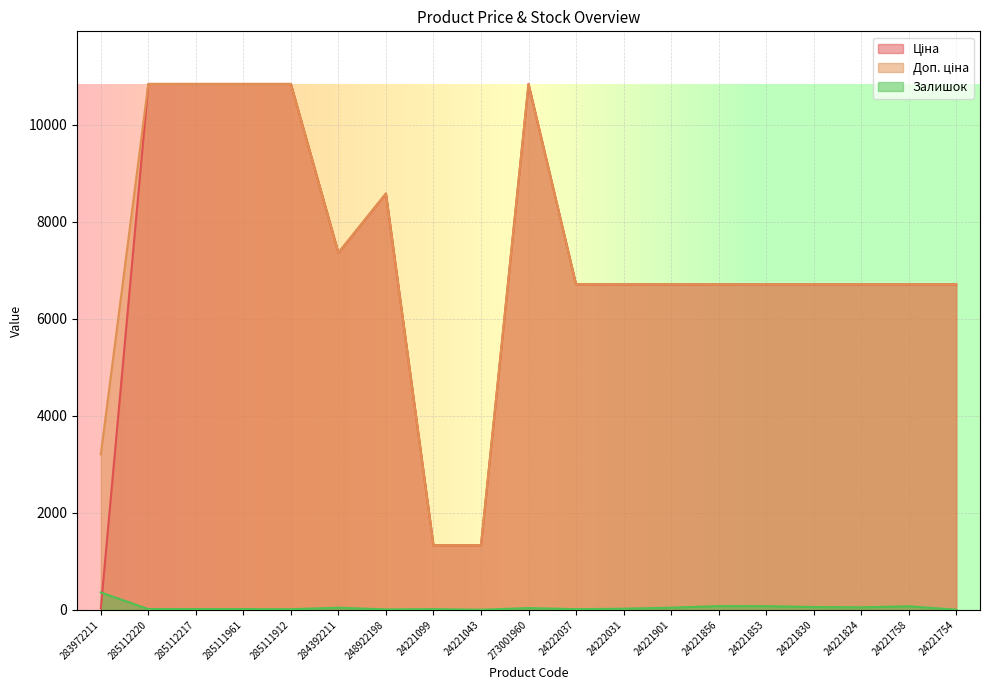

True or false: Ціна has a value of 10248.6 at 24221824.

False